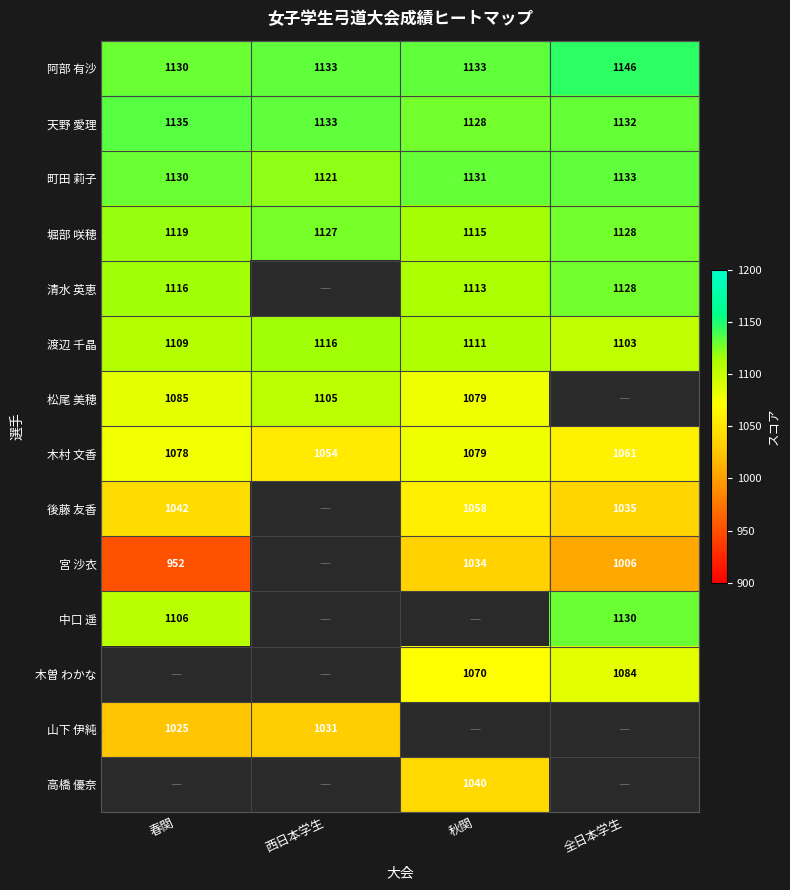

How many categories are shown in the chart?

4